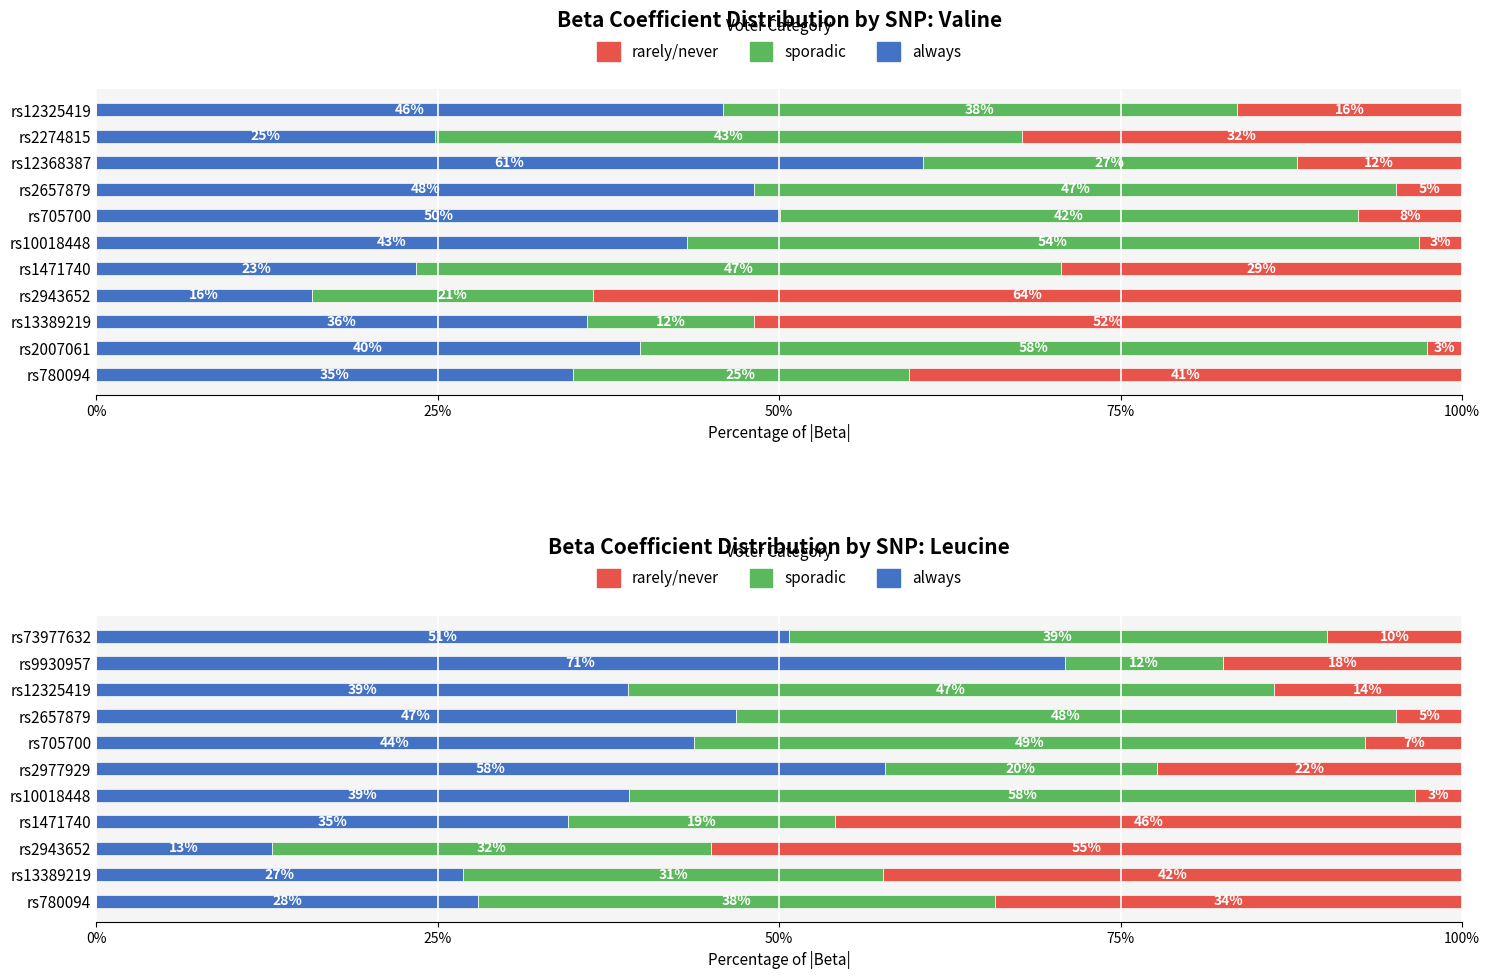

What is the total value across all series at rs2977929?

100.0